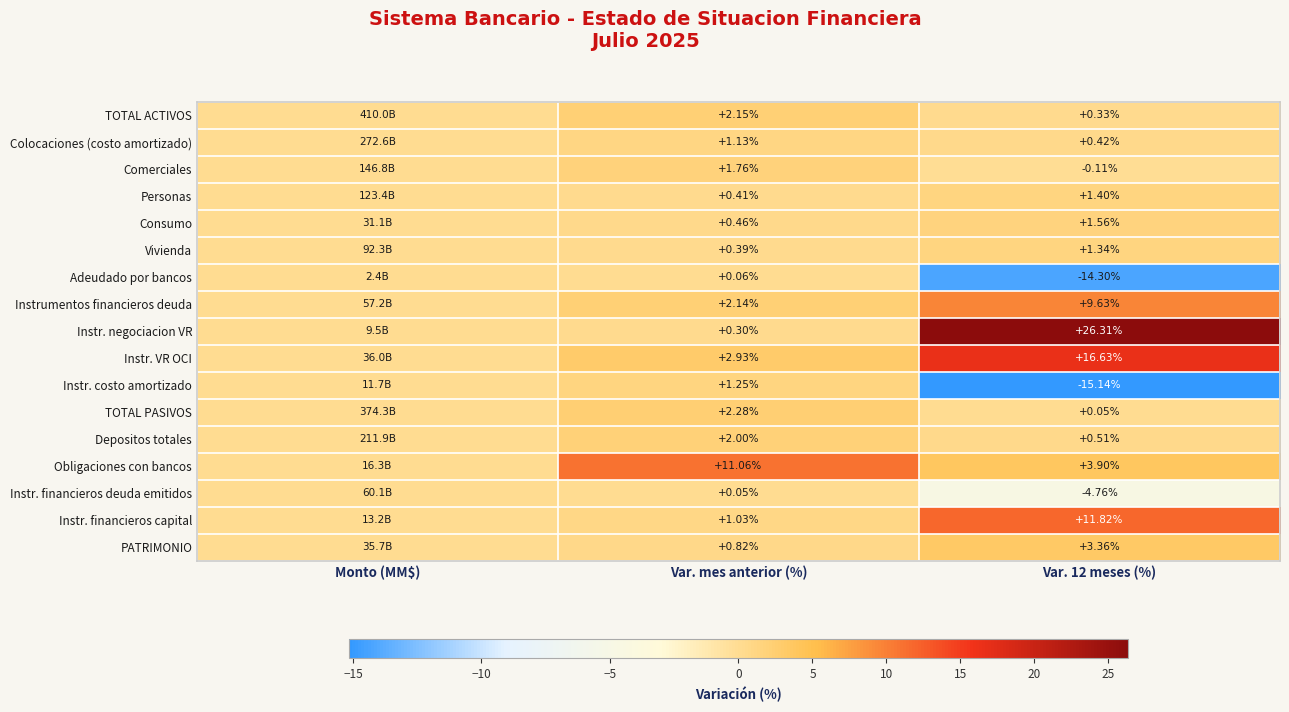

Between Var. mes anterior (%) and Var. 12 meses (%), which series saw the biggest shift?

Instr. negociacion VR